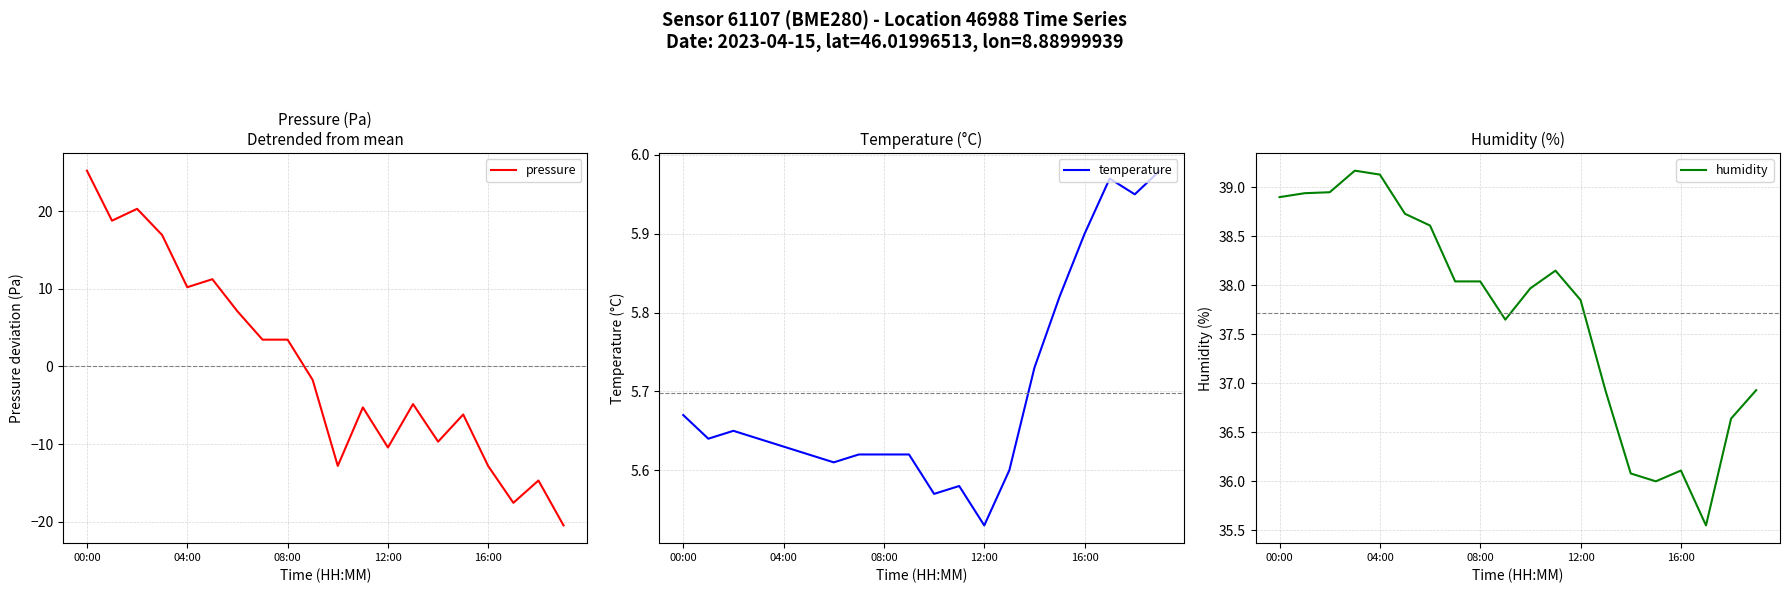

Which series has the largest range (max minus min)?

pressure